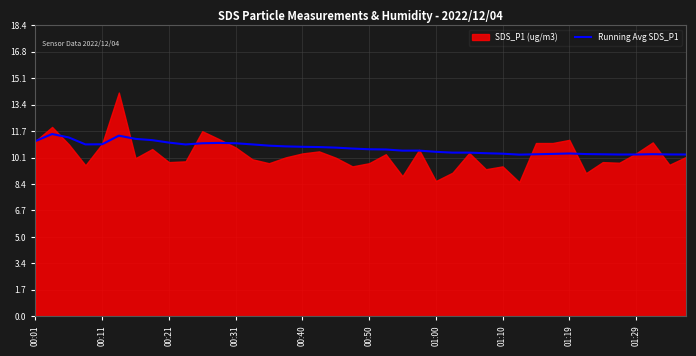

Is it true that Running Avg SDS_P1 equals 10.3 at 01:29?

True